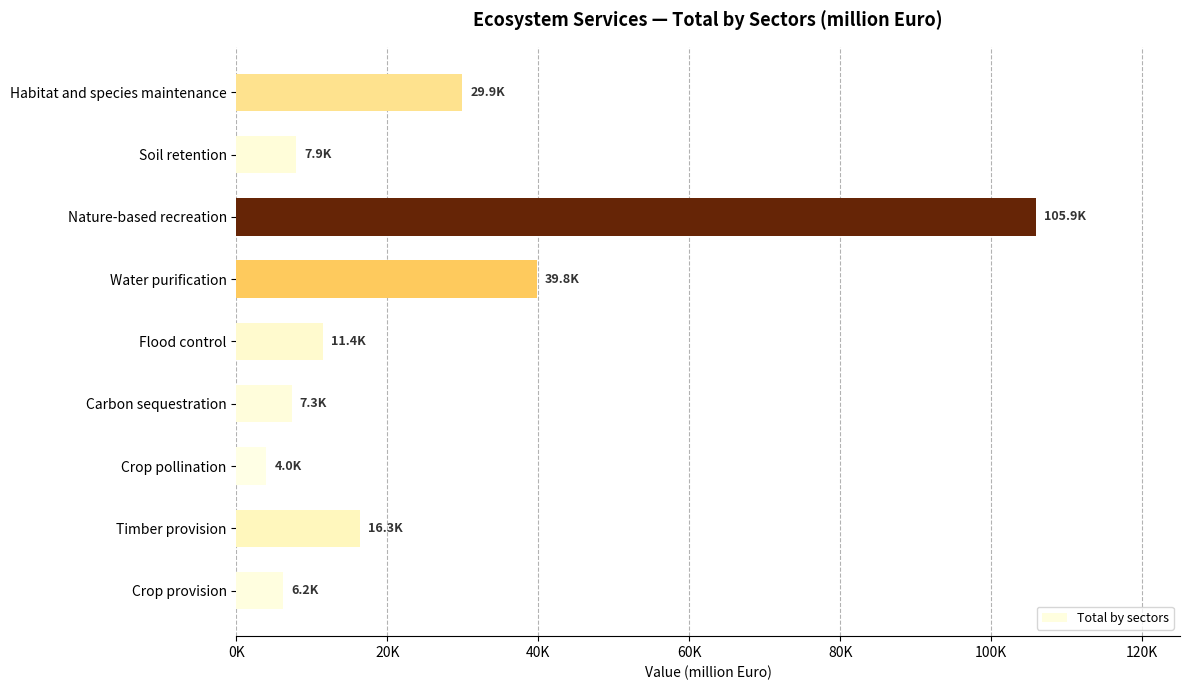

Which category has the highest value across all series?

Nature-based recreation